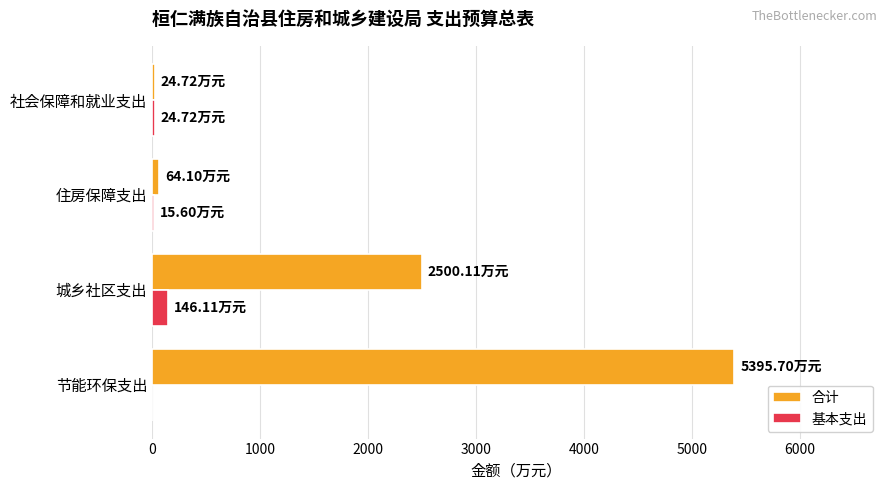

At which label is 合计 closest to 2710?

城乡社区支出